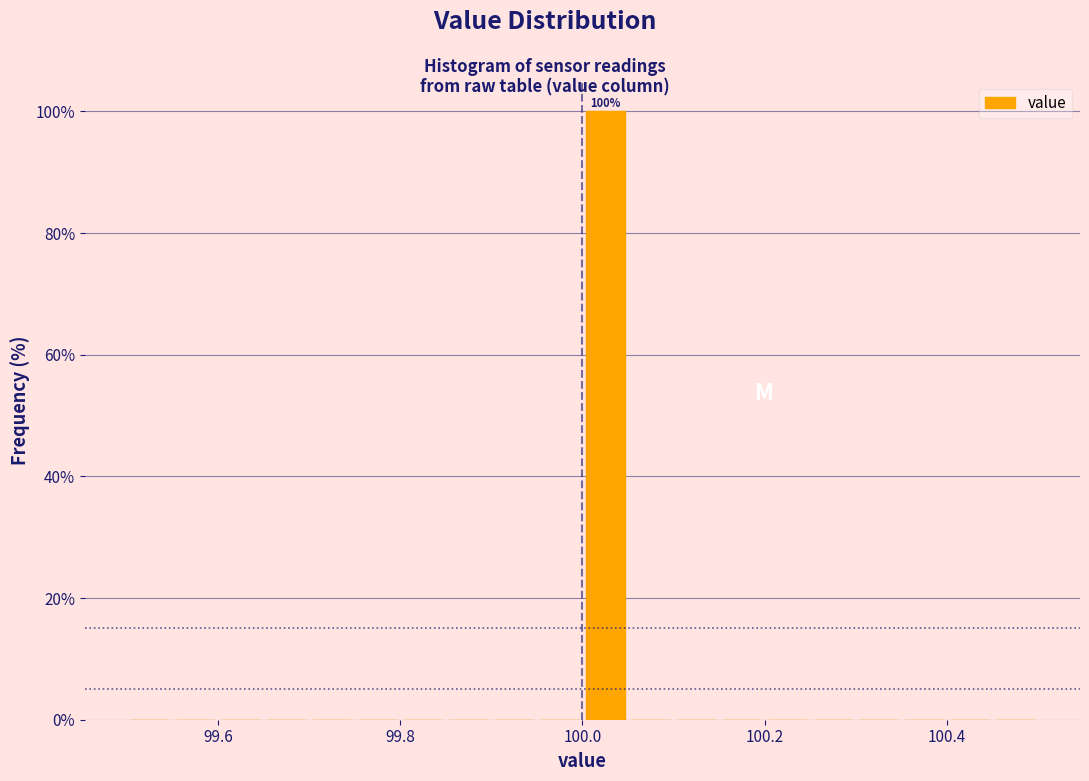

Read against the x-axis, roughly where is the centre of the tallest bar?

100.02